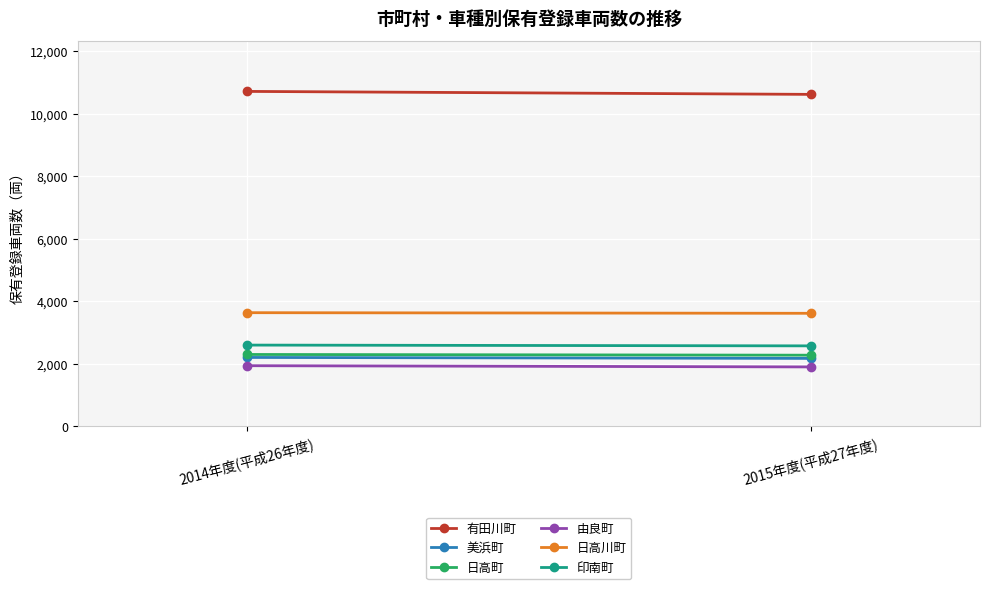

At which label does 有田川町 reach its peak?

2014年度(平成26年度)